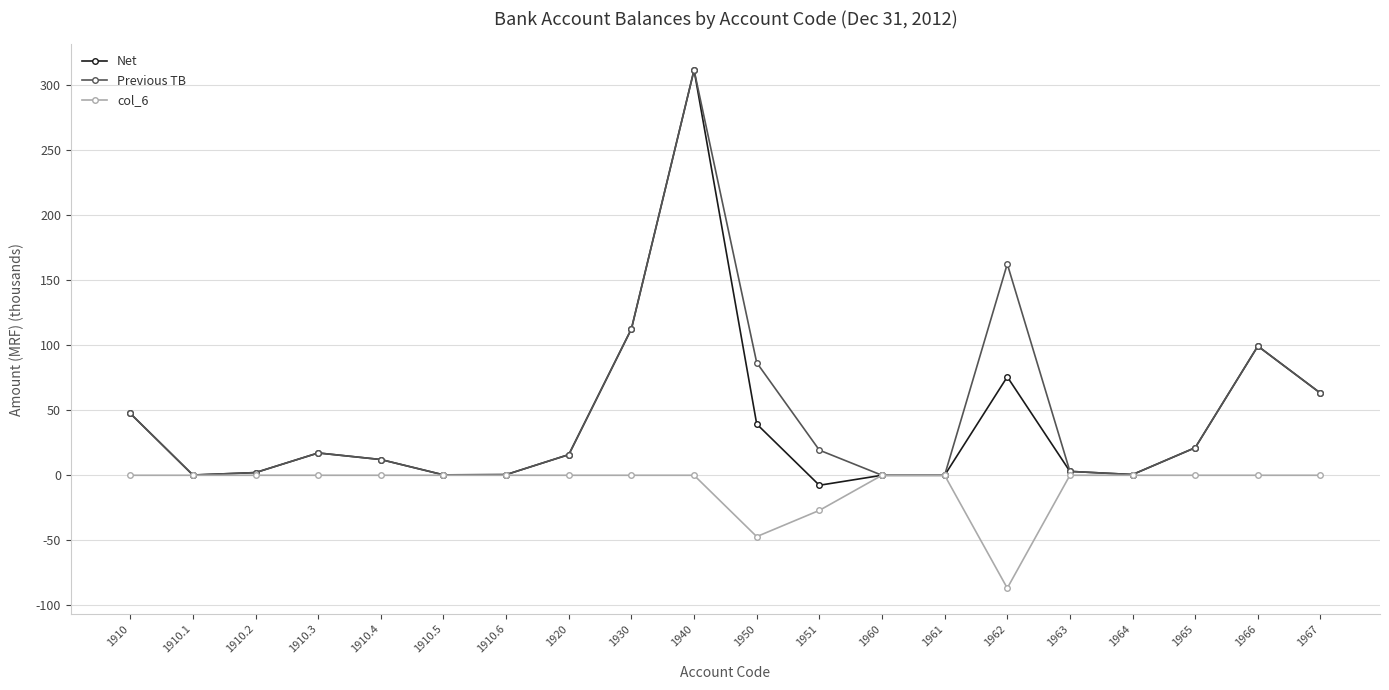

True or false: Net has more than 0 interior local peaks.

True